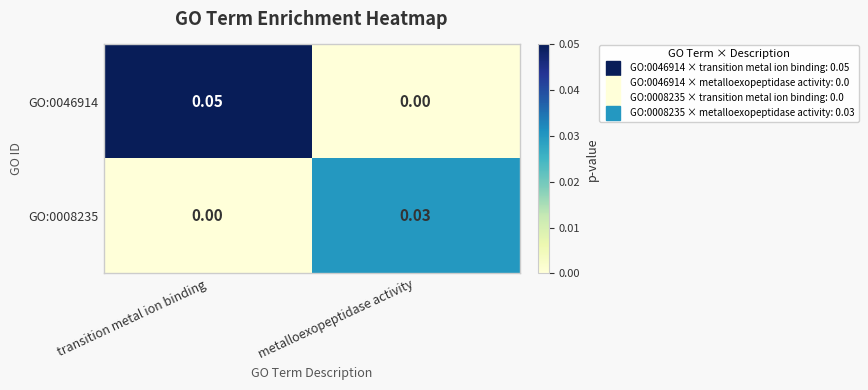

Where is GO:0046914 nearest to the value 0?

metalloexopeptidase activity